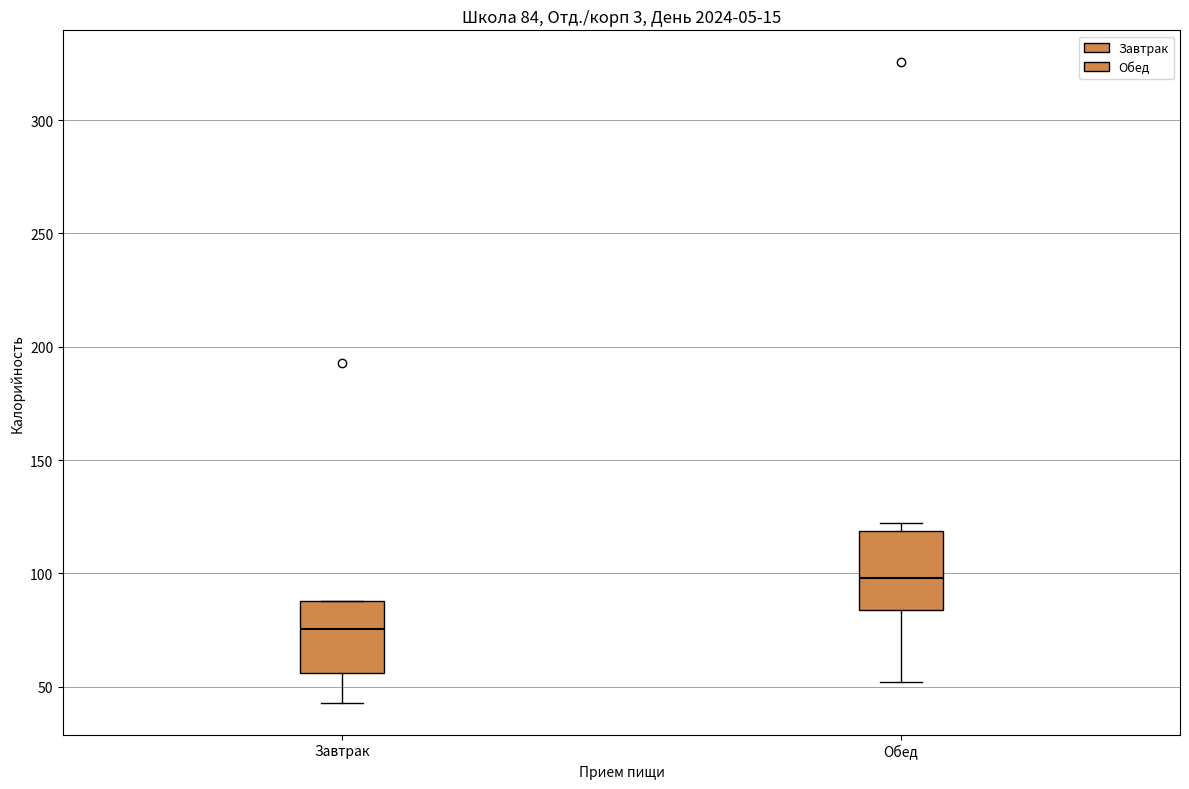

Which box has the lowest median line?

Завтрак